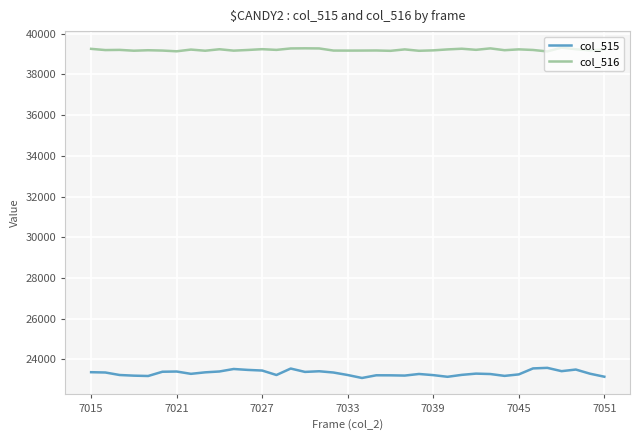

True or false: col_515 and col_516 cross at least once.

False